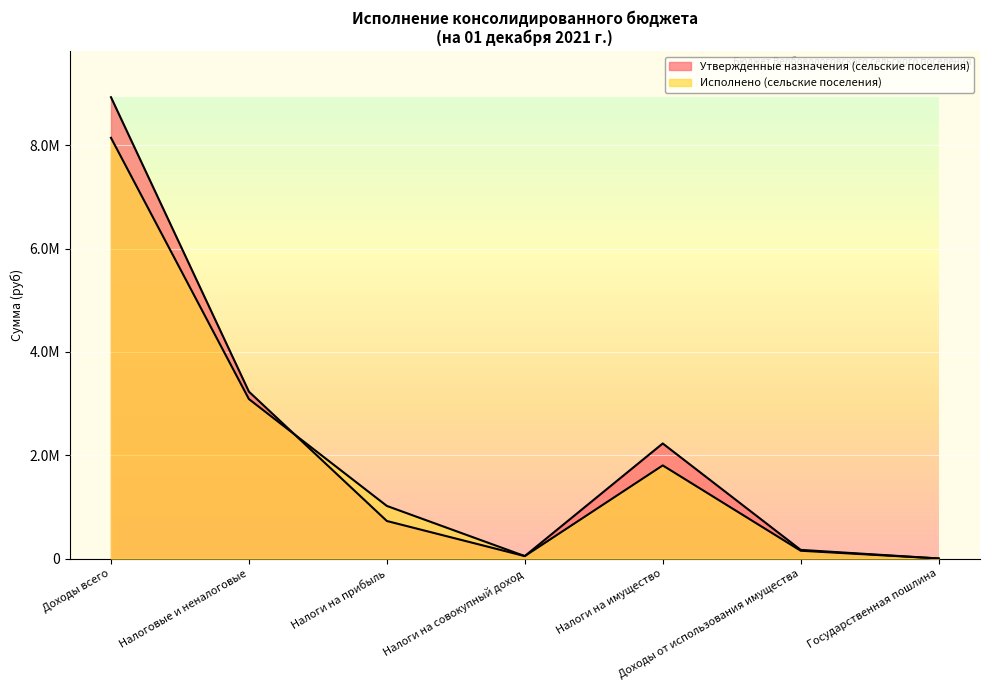

How many interior local peaks does the Исполнено (сельские поселения) series have?

1